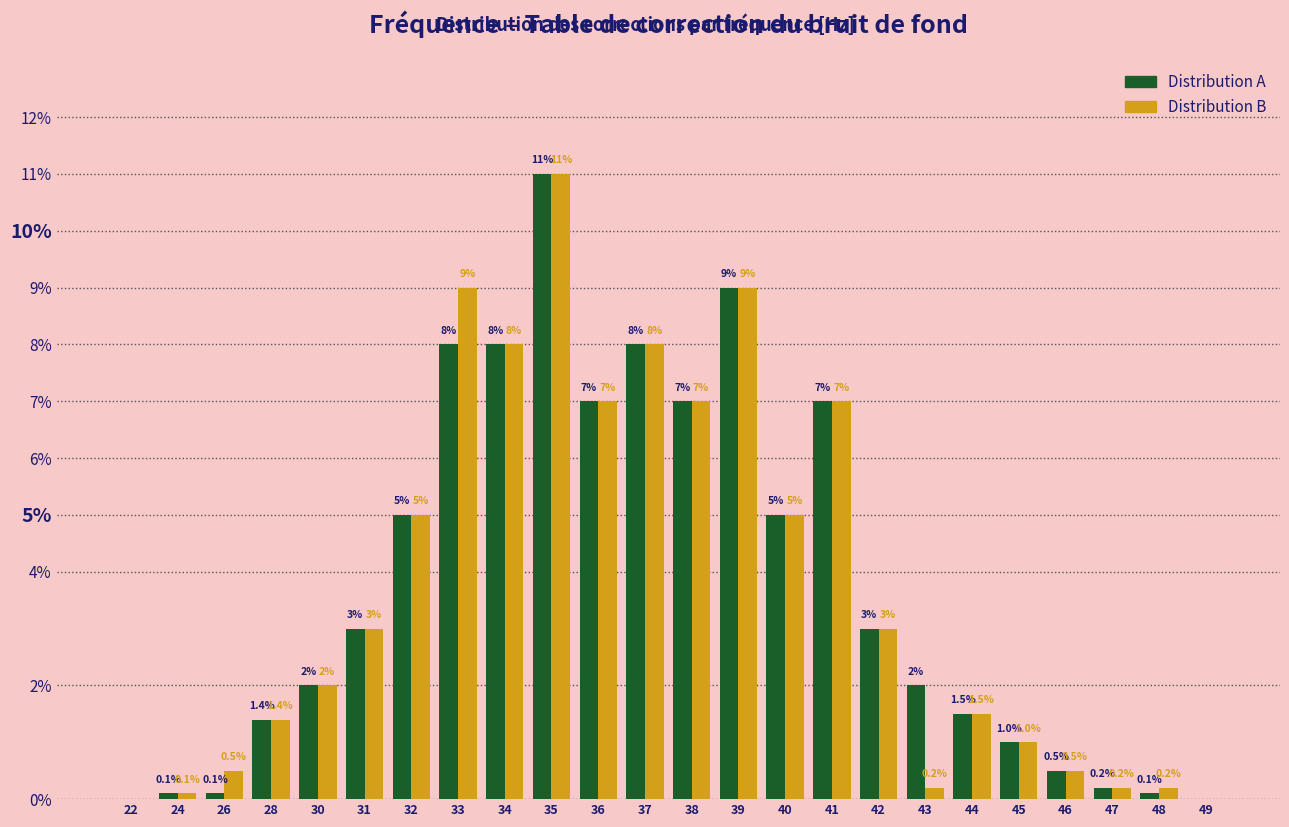

Reading left to right, list all the values displayed in this chart.

Distribution A: 22=0.0	24=0.1	26=0.1	28=1.4	30=2.0	31=3.0	32=5.0	33=8.0	34=8.0	35=11.0	36=7.0	37=8.0	38=7.0	39=9.0	40=5.0	41=7.0	42=3.0	43=2.0	44=1.5	45=1.0	46=0.5	47=0.2	48=0.1	49=0.0
Distribution B: 22=0.0	24=0.1	26=0.5	28=1.4	30=2.0	31=3.0	32=5.0	33=9.0	34=8.0	35=11.0	36=7.0	37=8.0	38=7.0	39=9.0	40=5.0	41=7.0	42=3.0	43=0.2	44=1.5	45=1.0	46=0.5	47=0.2	48=0.2	49=0.0